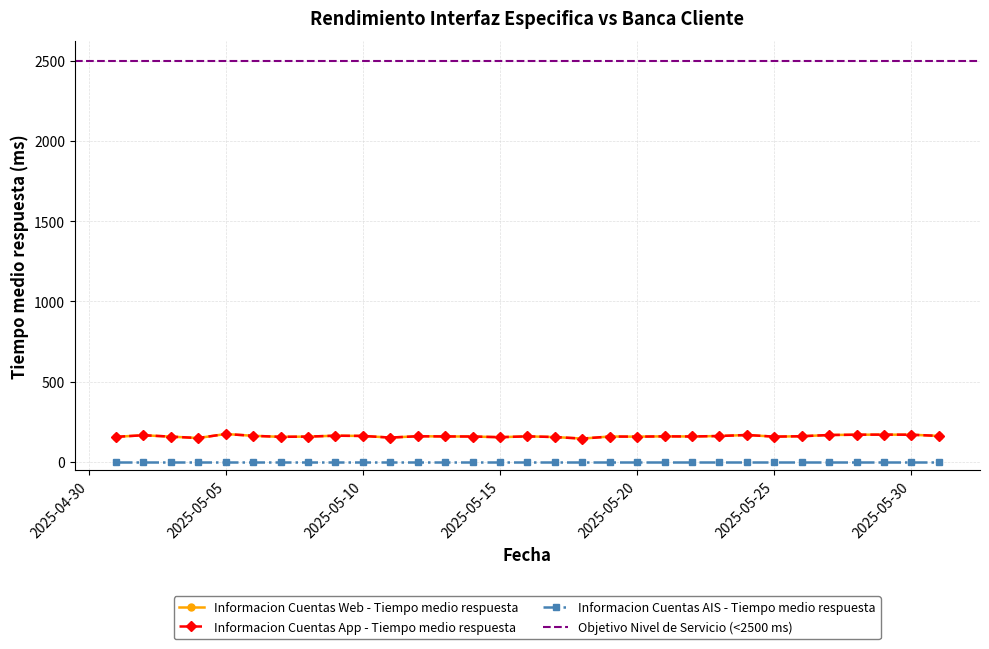

What is the value of the Informacion Cuentas App - Tiempo medio respuesta point at the 1st from the left?

156.8